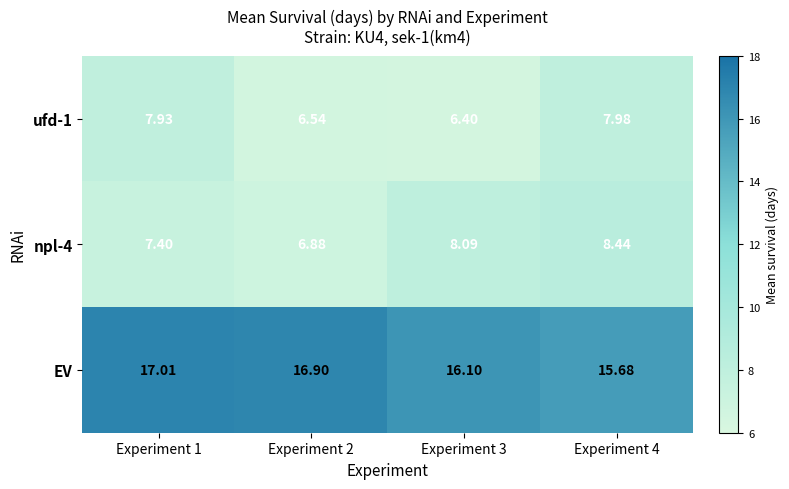

Which series has the largest total across all categories?

EV